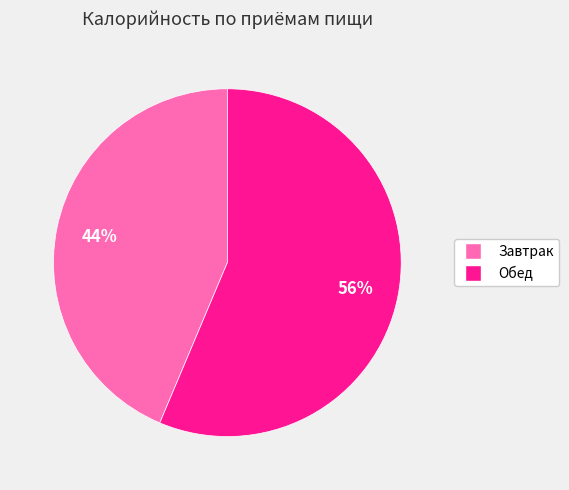

Is it true that Завтрак is 44% of the pie?

True